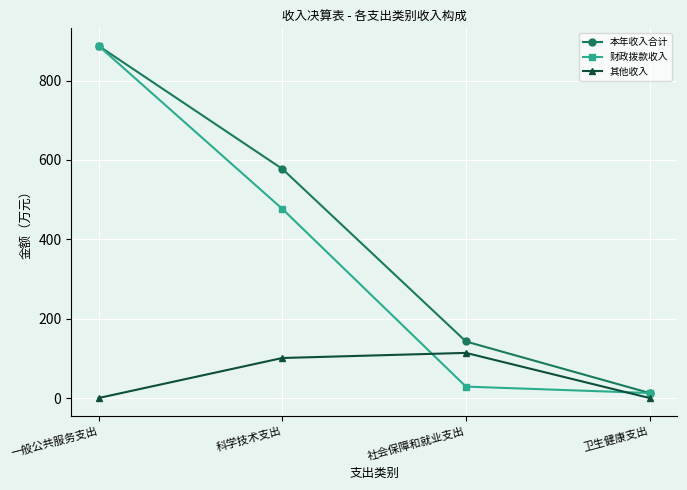

List the series in order of their overall mean, lowest first.

其他收入, 财政拨款收入, 本年收入合计